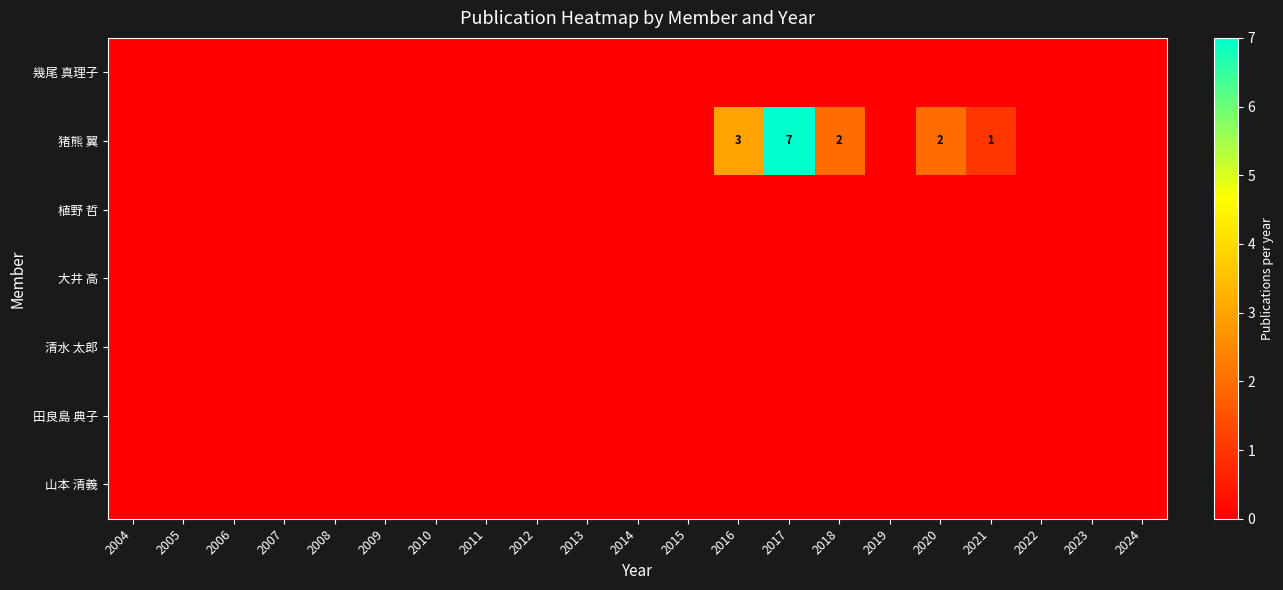

The value of 猪熊 翼 at 2020 is 1. True or false?

False